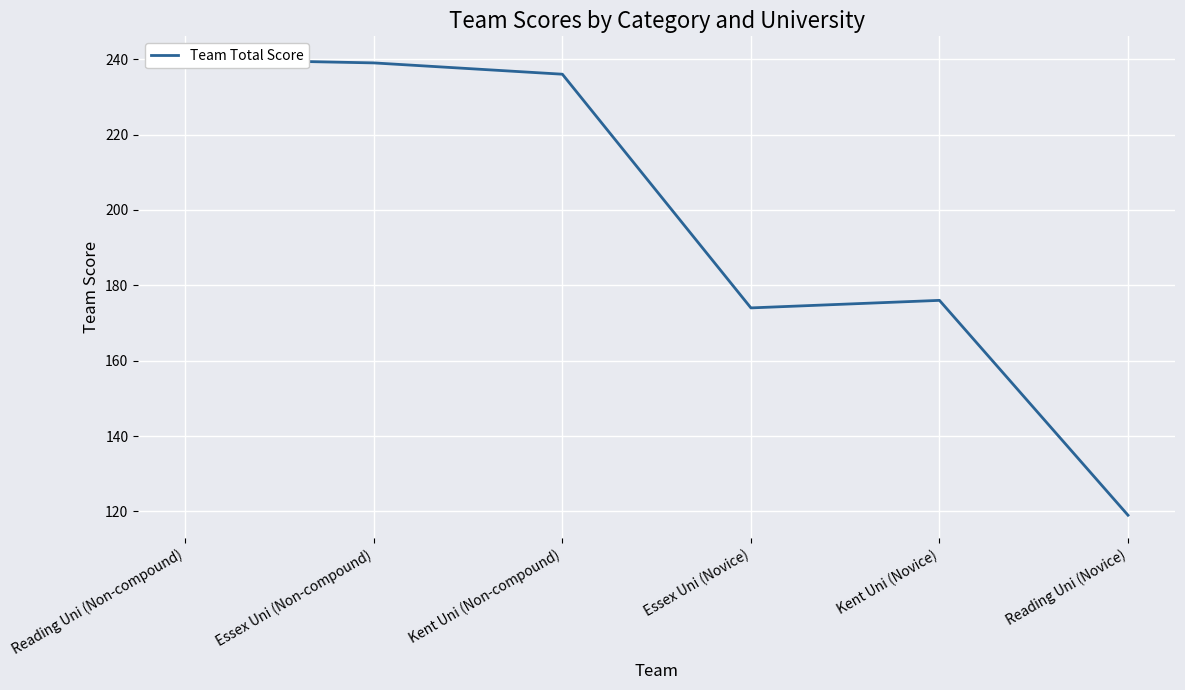

What is the greatest value displayed?

240